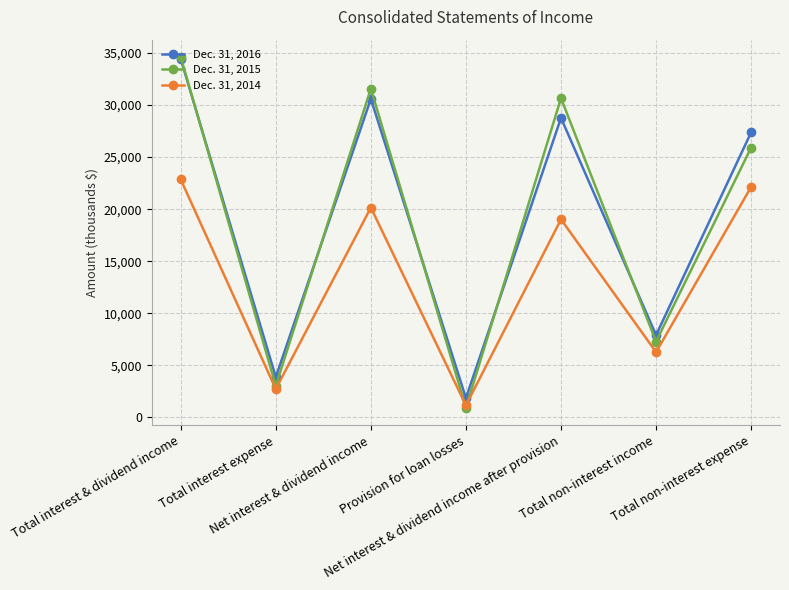

At which label is Dec. 31, 2016 closest to 18144?

Total non-interest expense